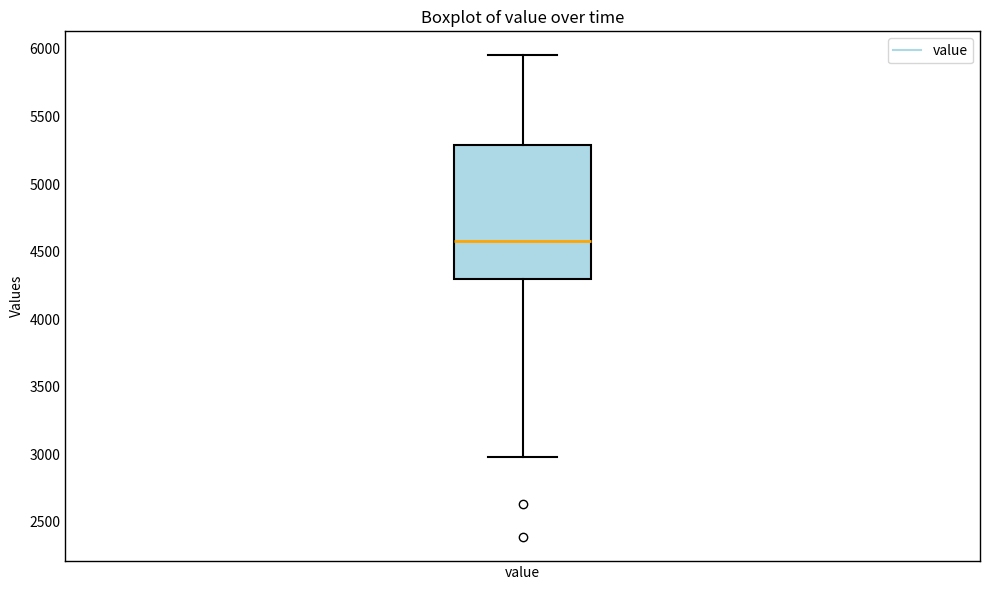

Where does the upper whisker of the box for value end on the y-axis? The values are not printed on the chart, so give them approximately, as read against the axis.

5950